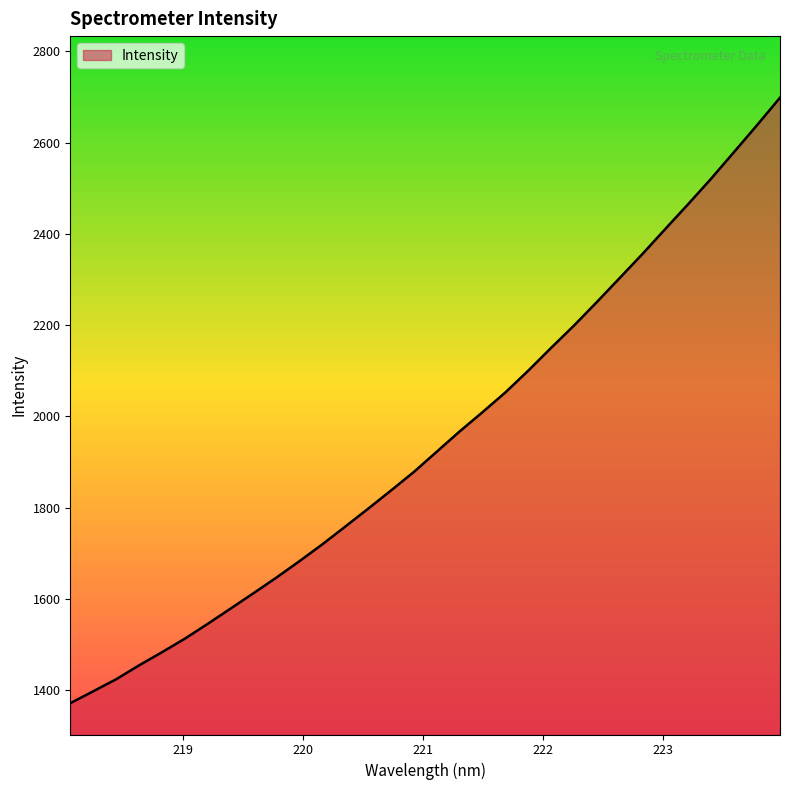

What is the difference between the maximum and minimum values?

1327.1